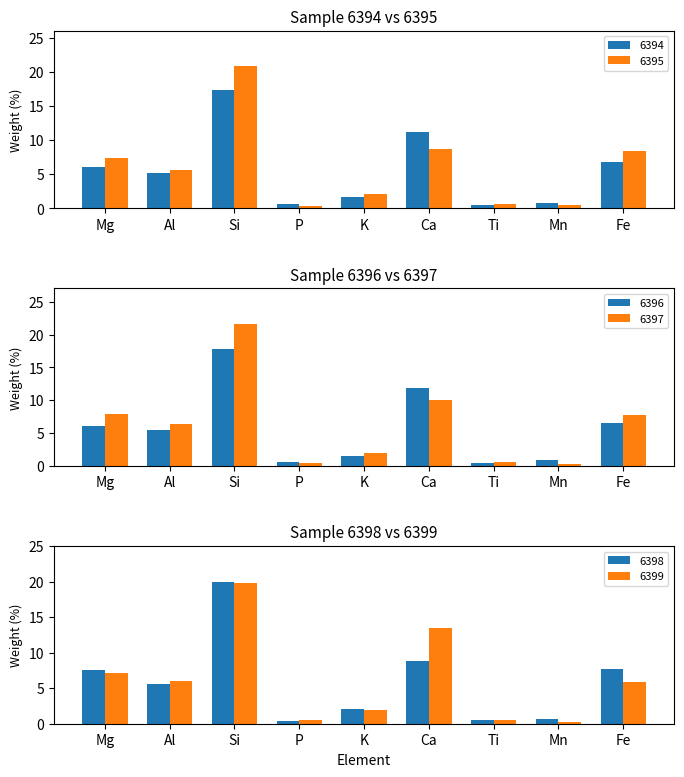

What is the label of the 2nd bar from the left?

Al